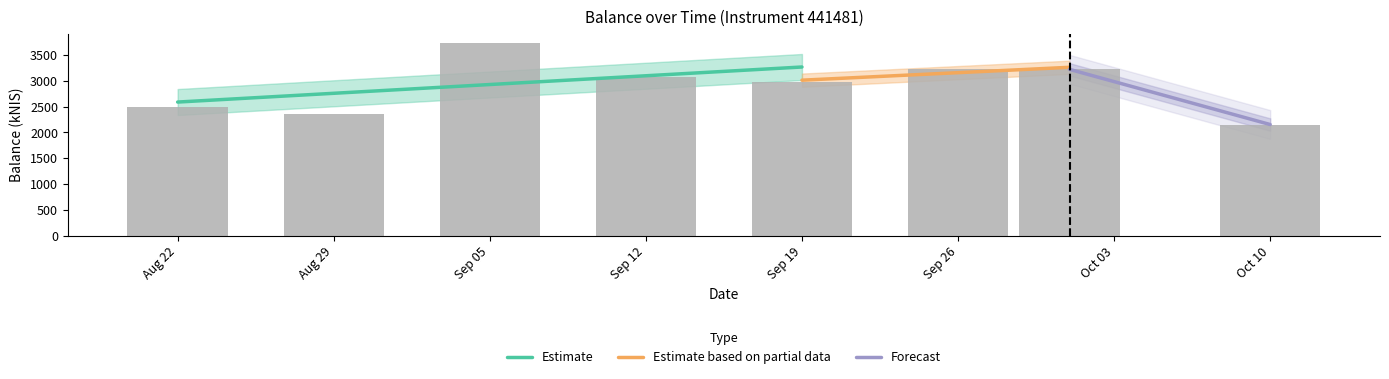

What is the label of the 5th bar from the left?

Sep 19